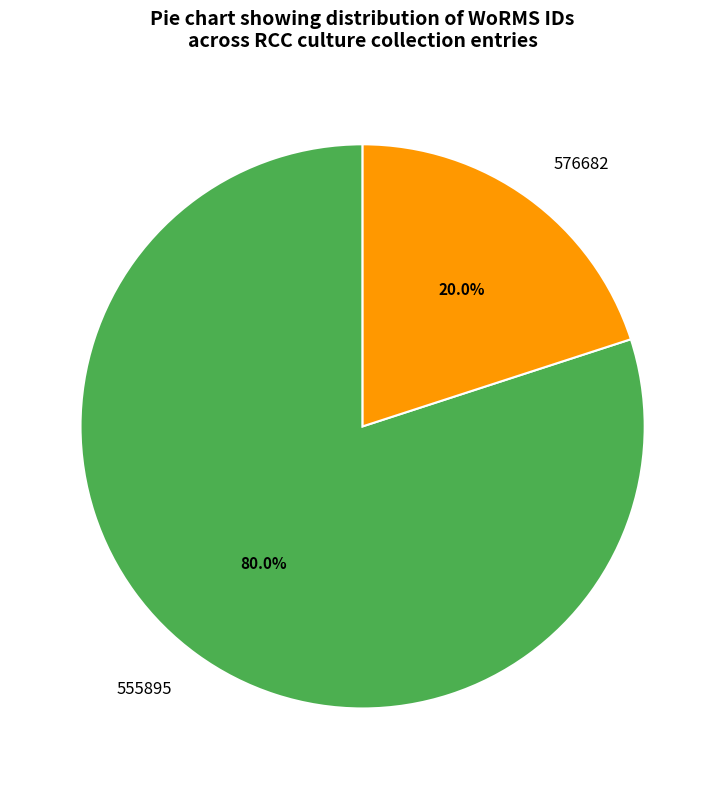

Is there any slice that represents more than half of the pie?

Yes